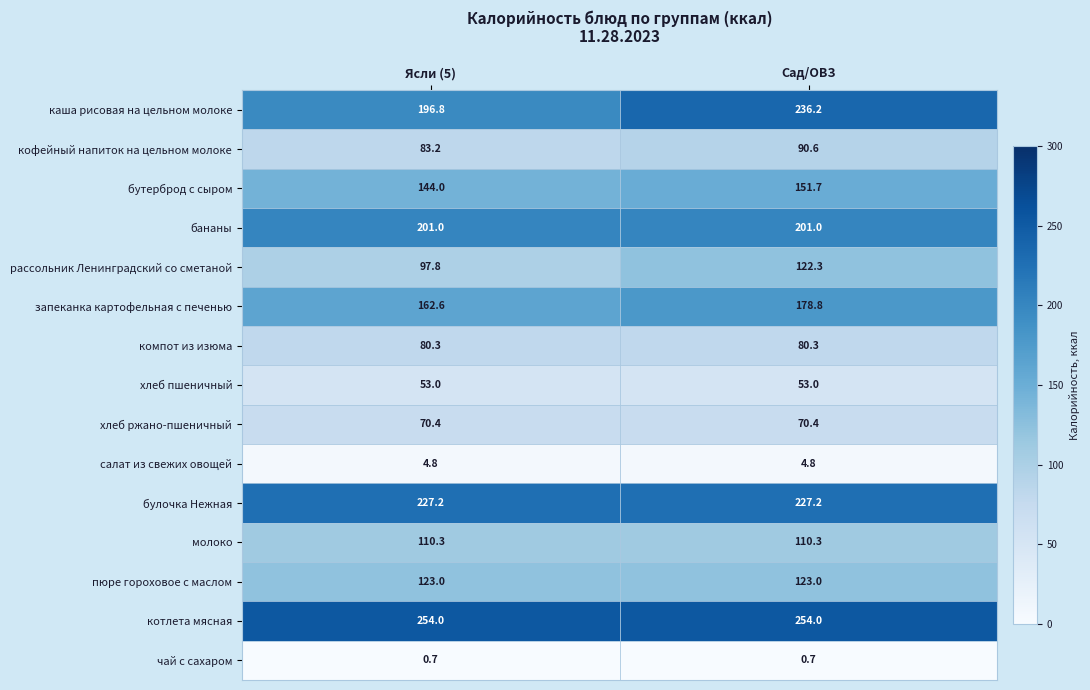

Count the number of data series in this chart.

15